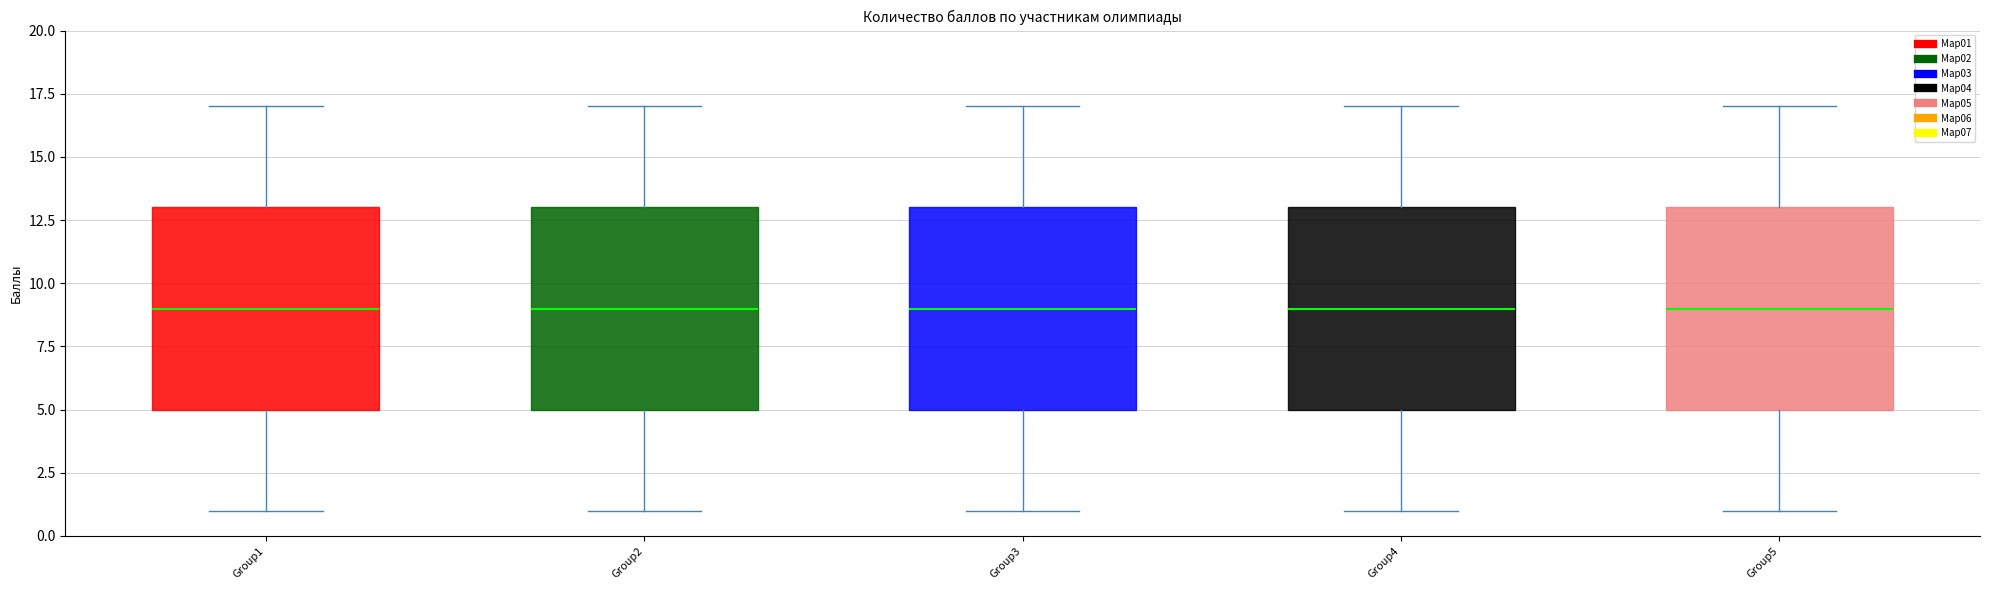

Where is the lower edge of the box for Group1 on the y-axis? The values are not printed on the chart, so give them approximately, as read against the axis.

5